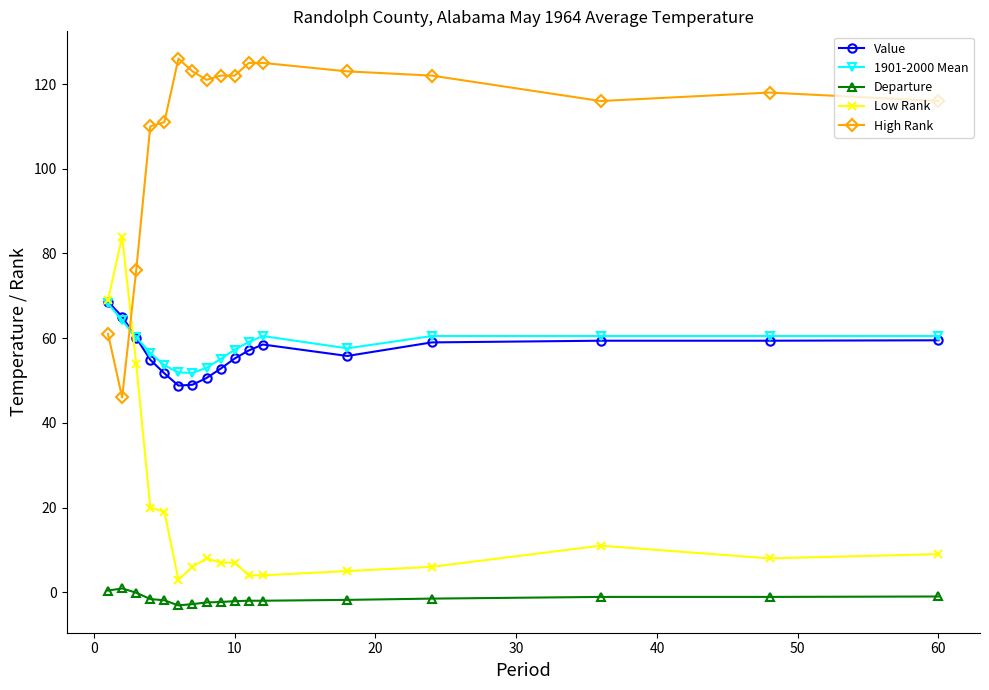

What is the smallest value displayed?

-3.1